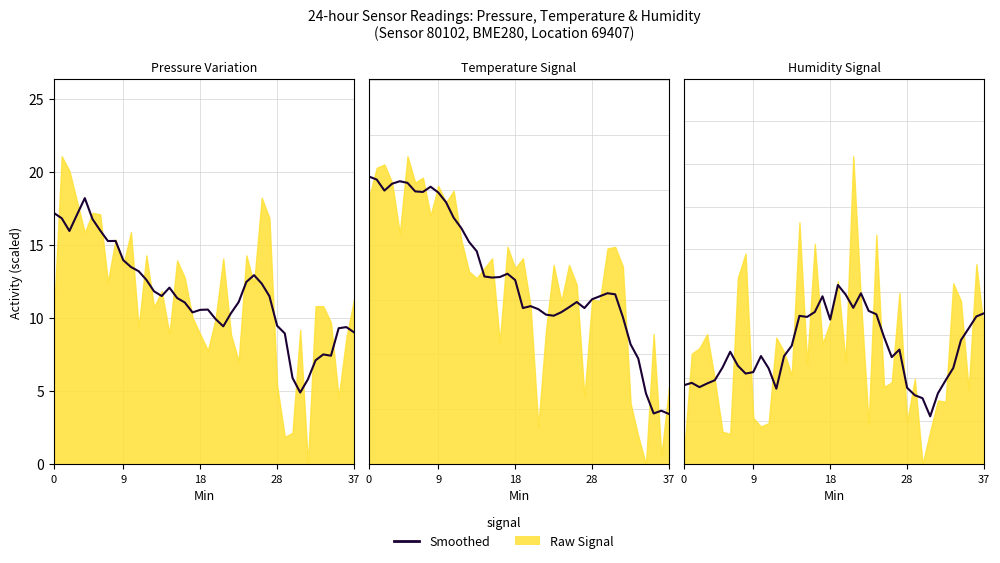

Which has a higher value, 23 or 37?

23